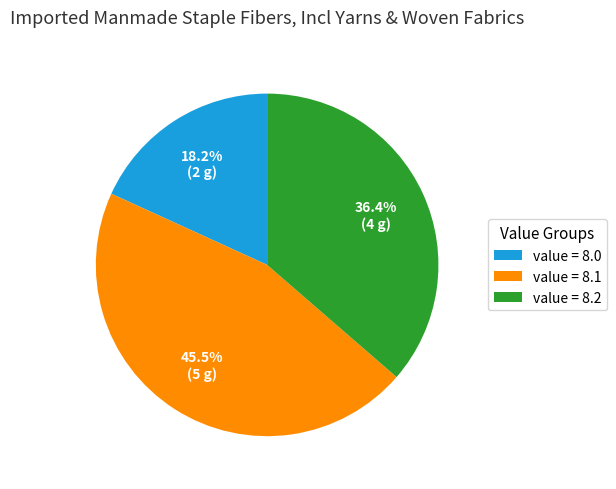

Do value = 8.0 and value = 8.1 together represent more than half of the pie?

Yes